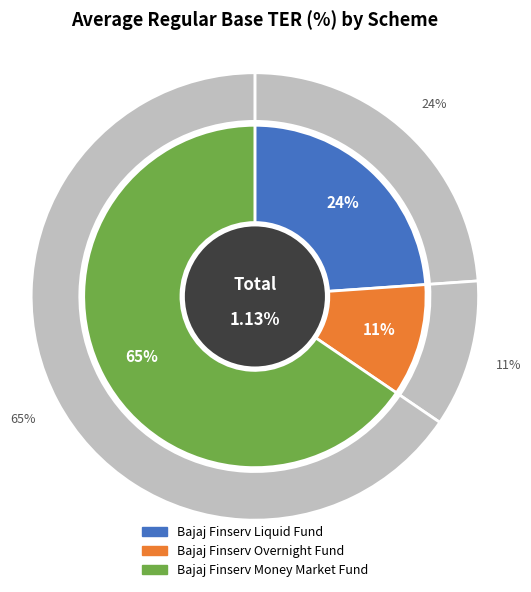

How many segments does this pie chart have?

3